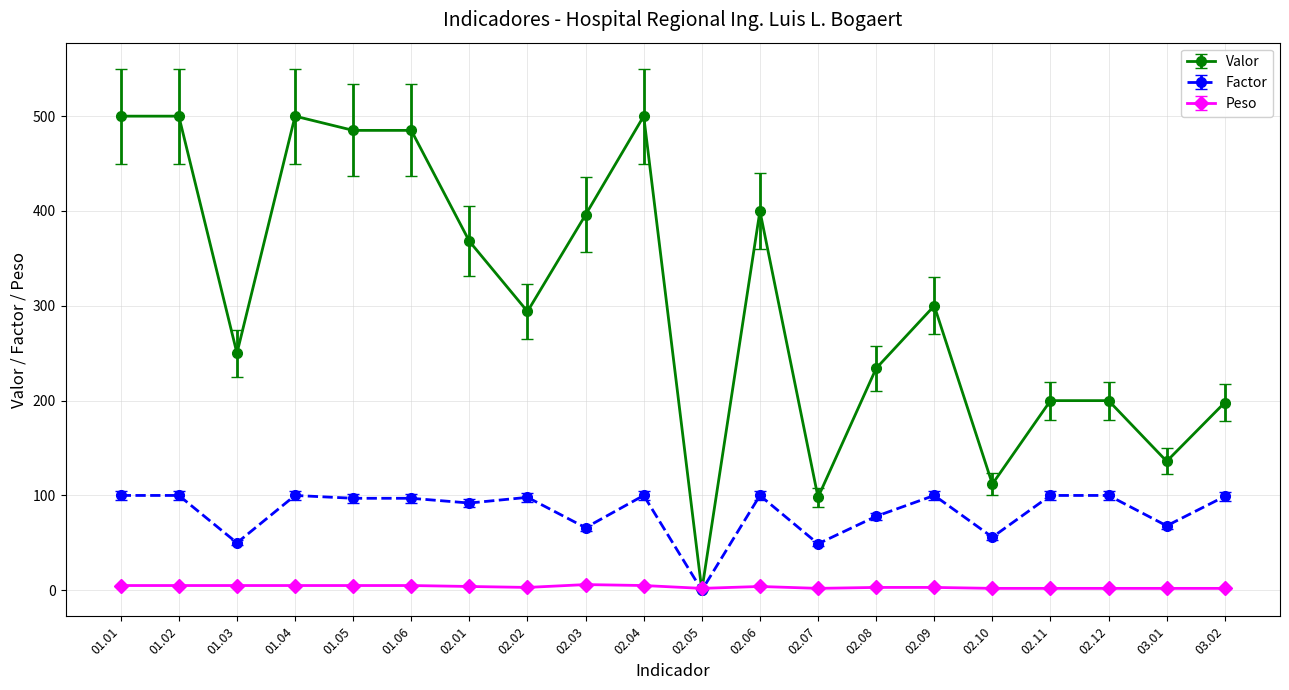

What is the approximate value of Factor at 03.01?

68